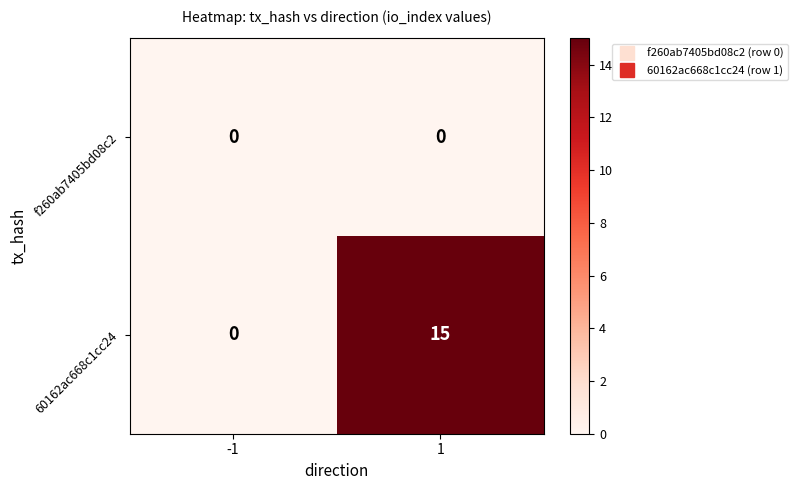

Reading left to right, extract all data points from this chart.

f260ab7405bd08c2: -1=0	1=0
60162ac668c1cc24: -1=0	1=15